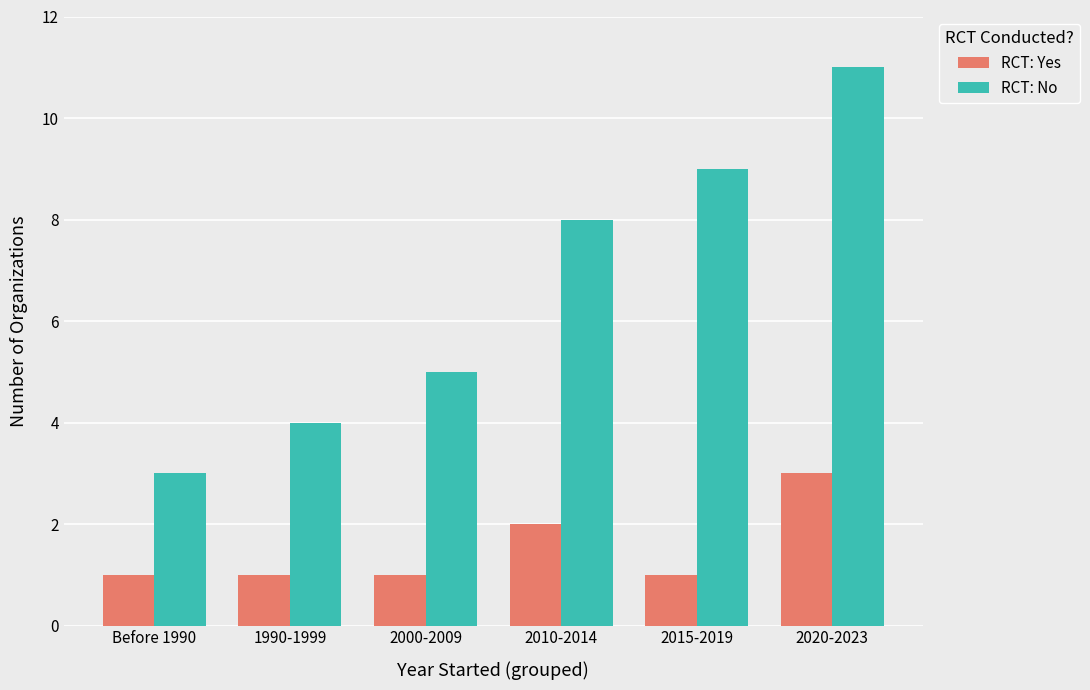

What is the value of the RCT: No bar at the 6th from the left?

11